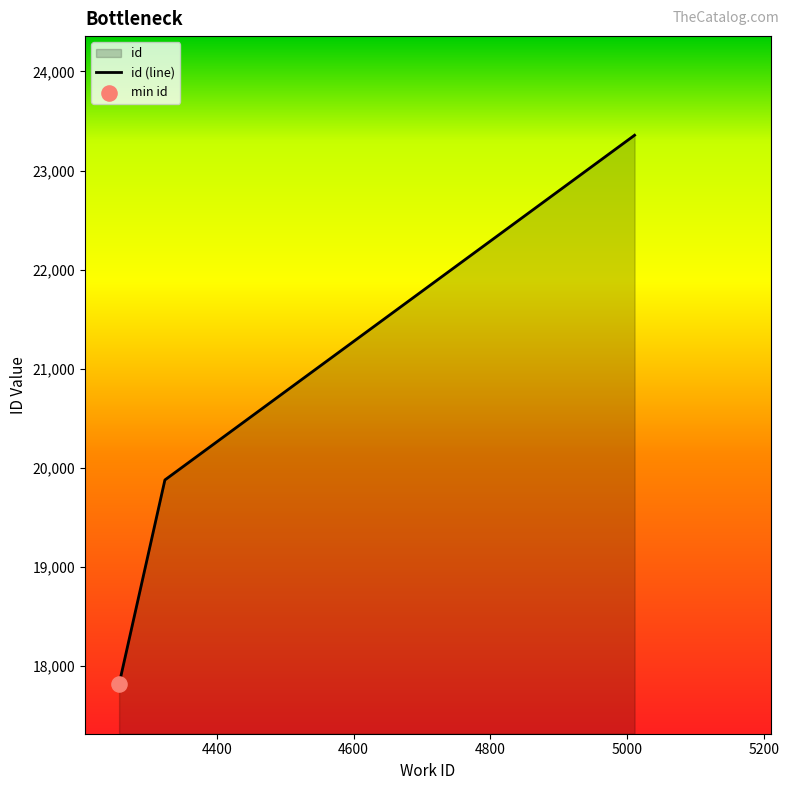

What is the average value?

20350.6